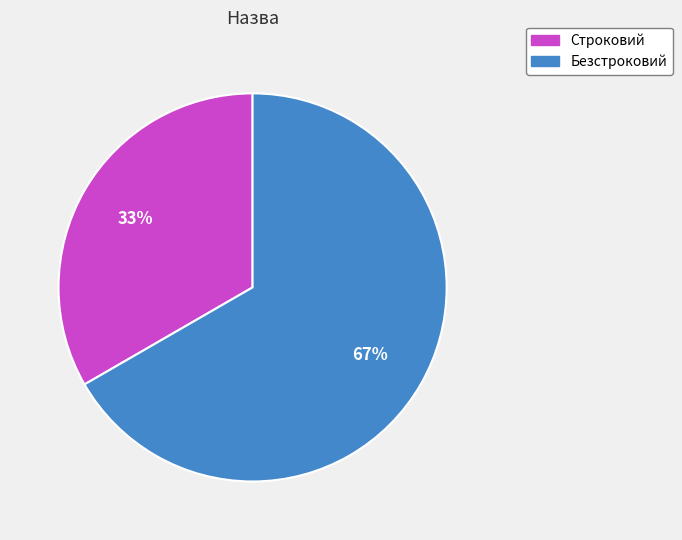

To the nearest percent, what is the average slice percentage?

50%